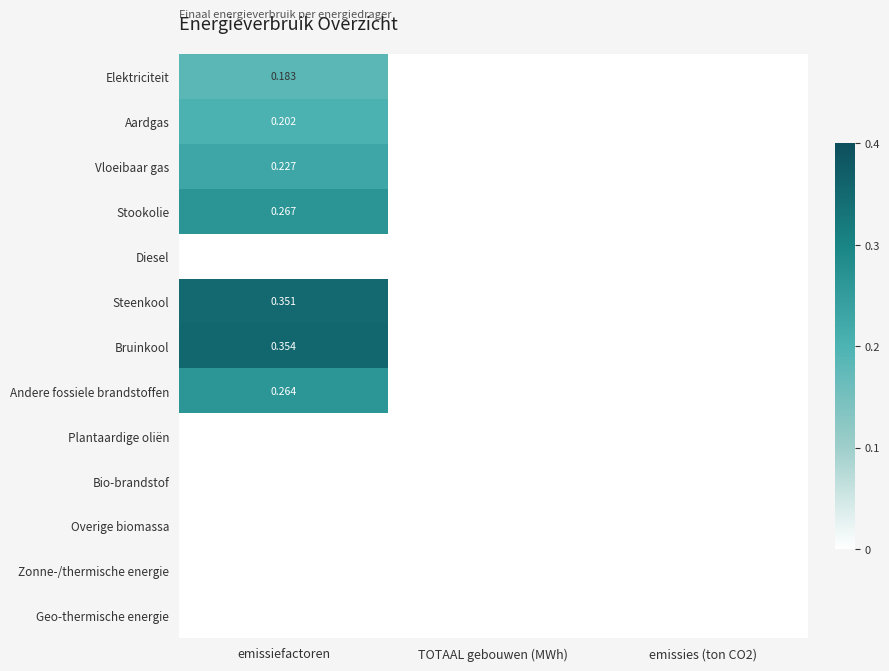

Is the value of Aardgas at emissiefactoren greater than the value of Andere fossiele brandstoffen at emissiefactoren?

No